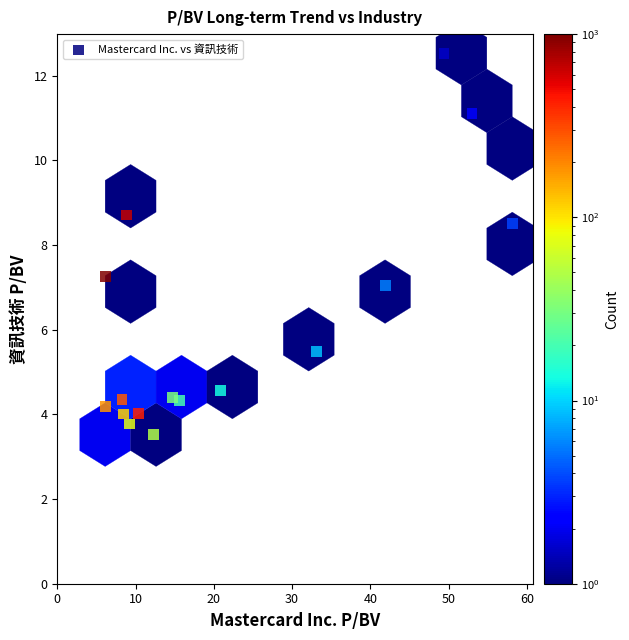

What Y value in the scatter plot is closest to 8?

8.5